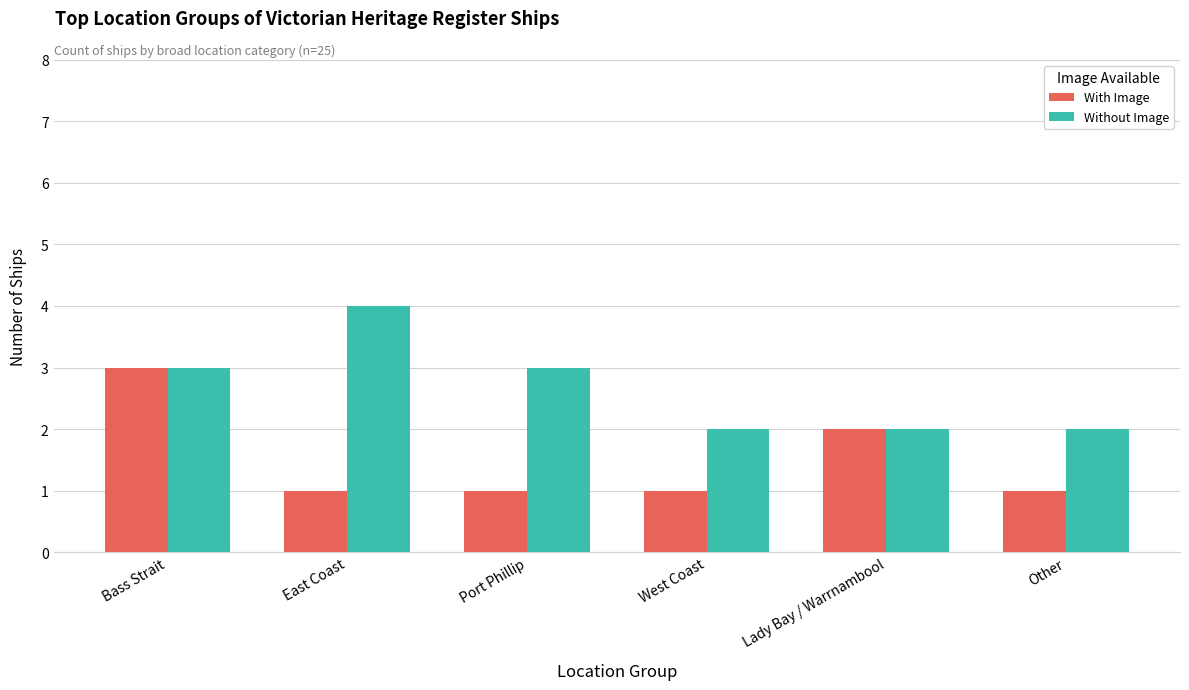

What is the total value across all series at East Coast?

5